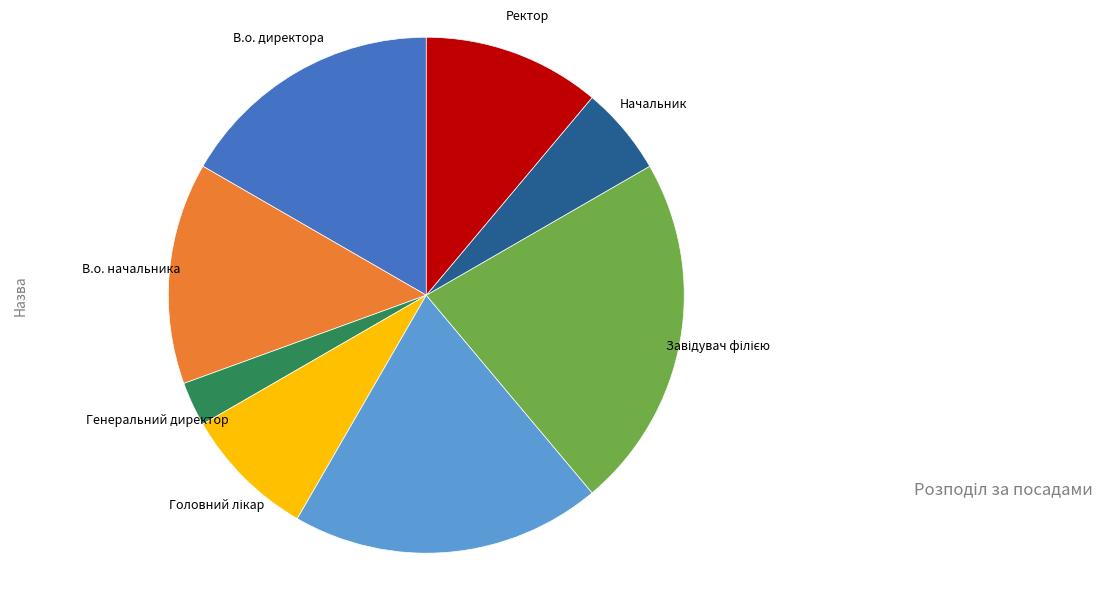

Does В.о. директора account for over 50% of the chart?

No